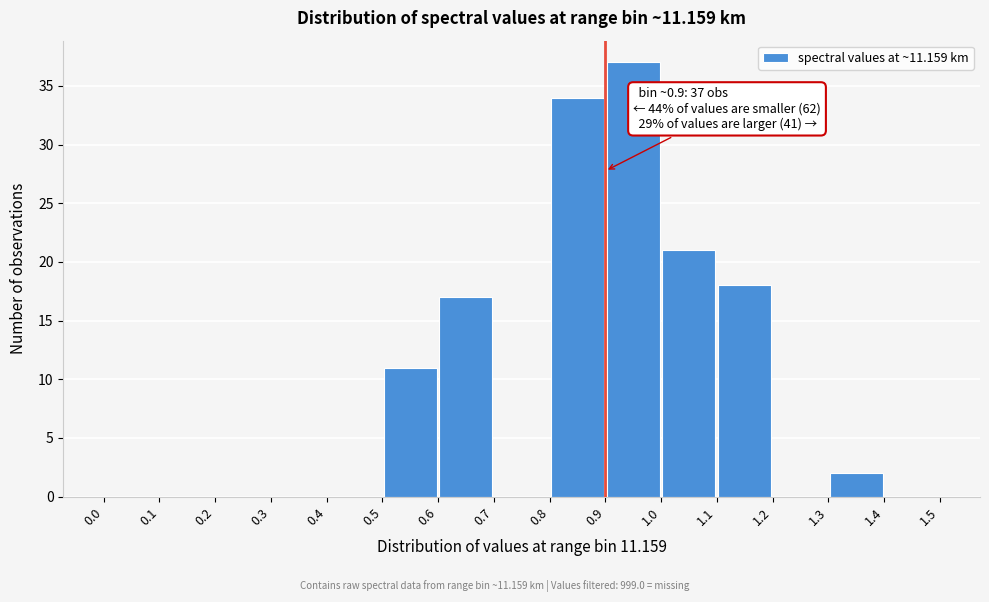

Over which range of the x-axis is the bar tallest?

0.9 to 1.0